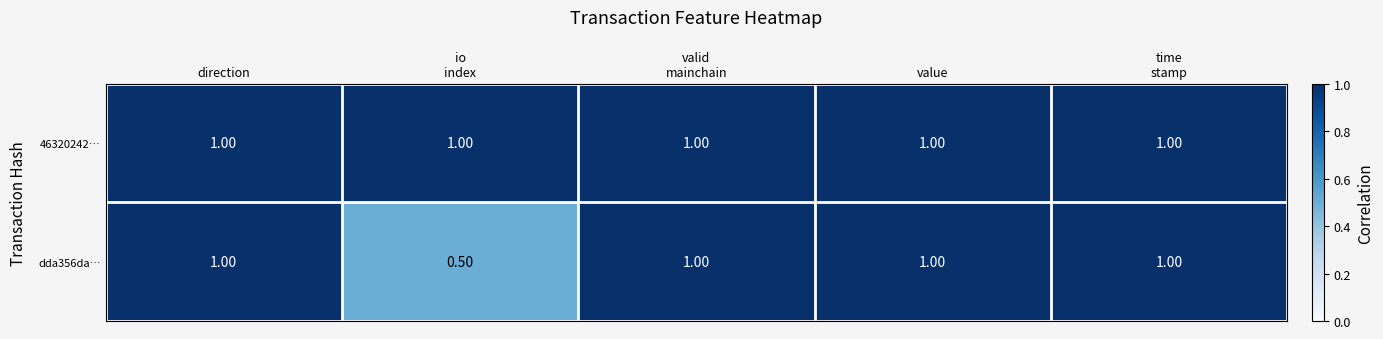

Which series has the largest range (max minus min)?

dda356da…